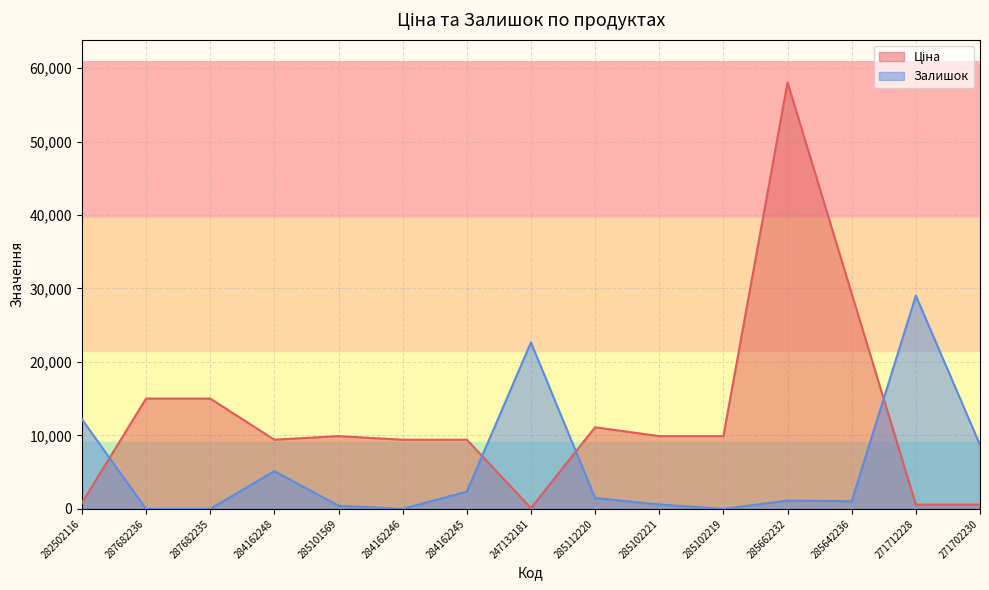

Which series ends up on top after the final intersection of Залишок and Ціна?

Залишок